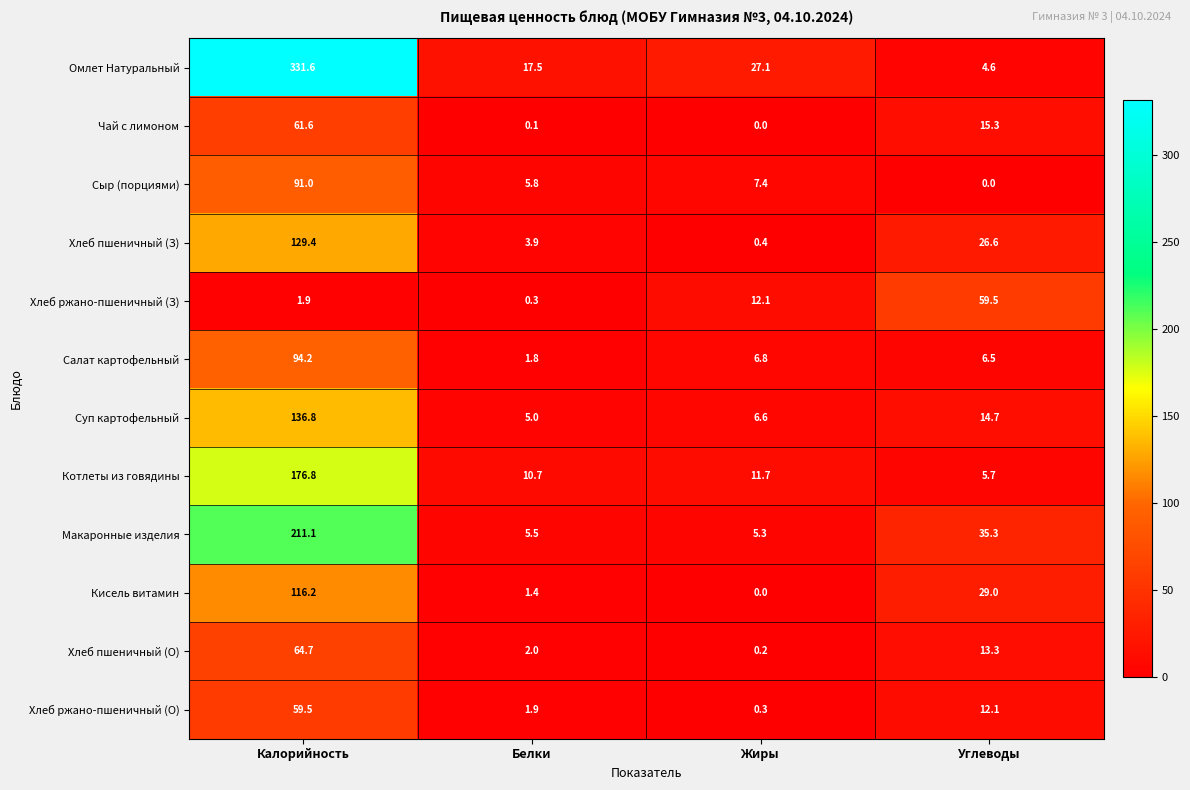

Which series has the largest total across all categories?

Омлет Натуральный